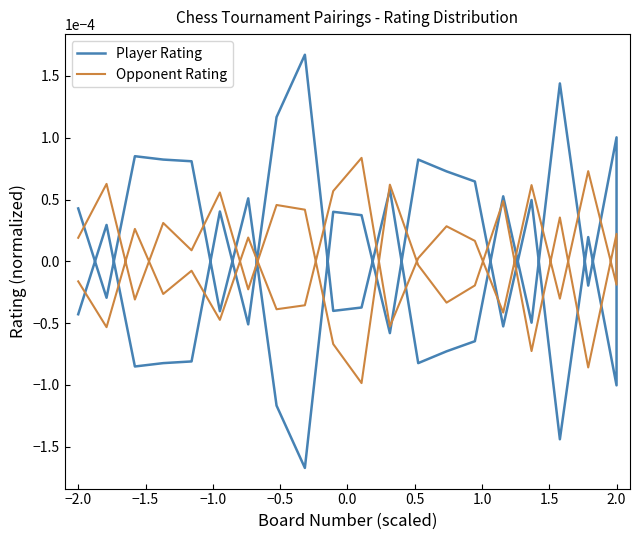

How many times do Player Rating and Opponent Rating cross each other?

27